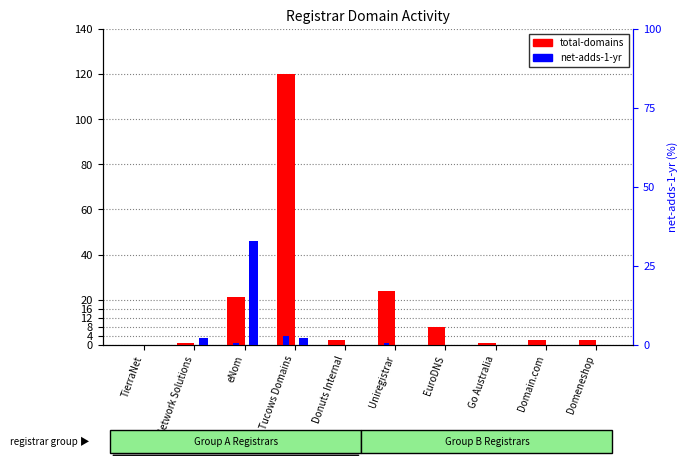

List the series in order of their peak value, lowest first.

net-adds-1-yr, total-domains